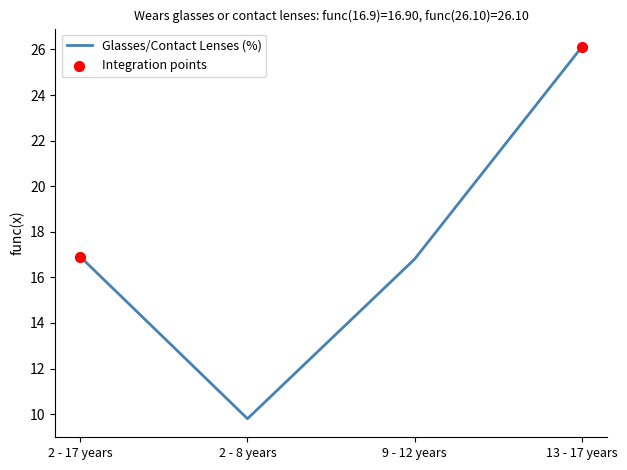

What is the change in value from 9 - 12 years to 13 - 17 years?

+9.3